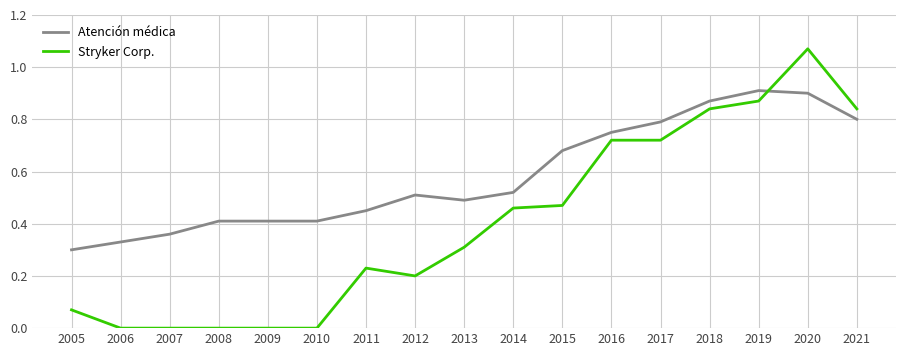

Between 2010 and 2021, which series saw the biggest shift?

Stryker Corp.